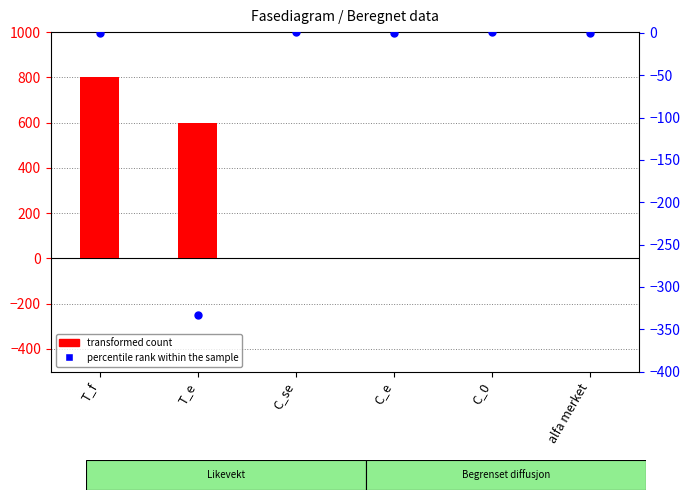

Which series reaches the minimum Y coordinate?

percentile rank within the sample